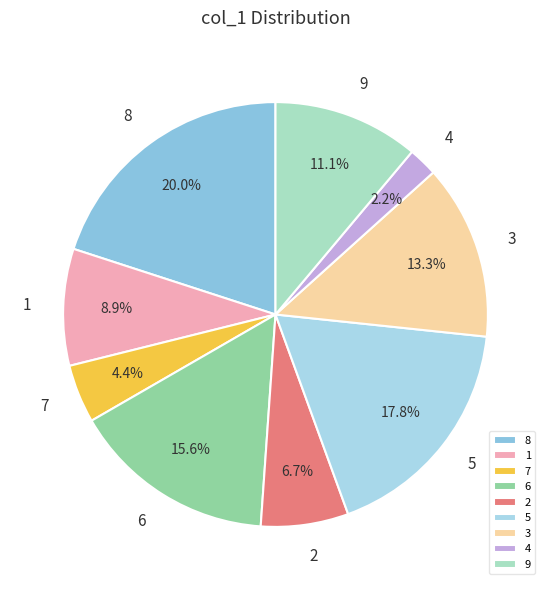

What is the largest slice in the pie chart?

8